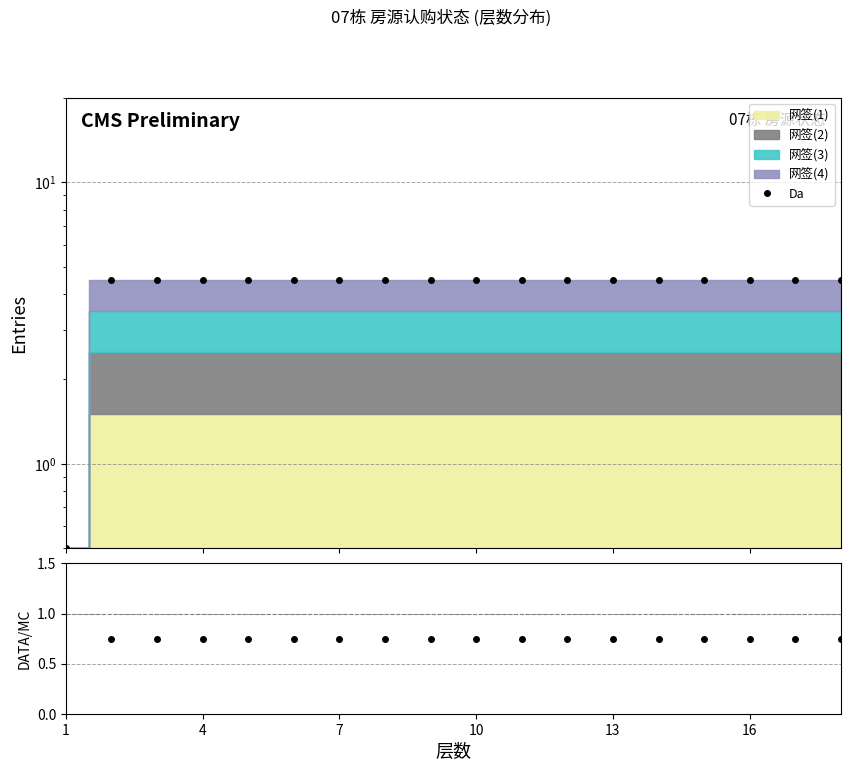

Does the chart display data point markers on the line(s)?

Yes